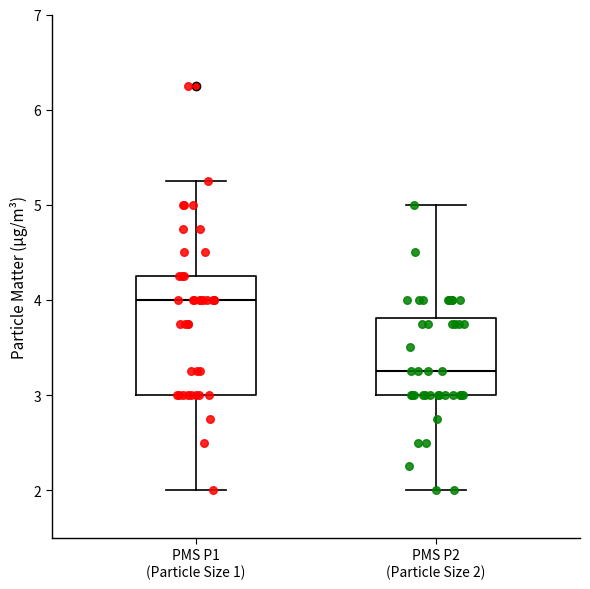

Which box is the tallest, from its lower edge to its upper edge?

PMS P1 (Particle Size 1)